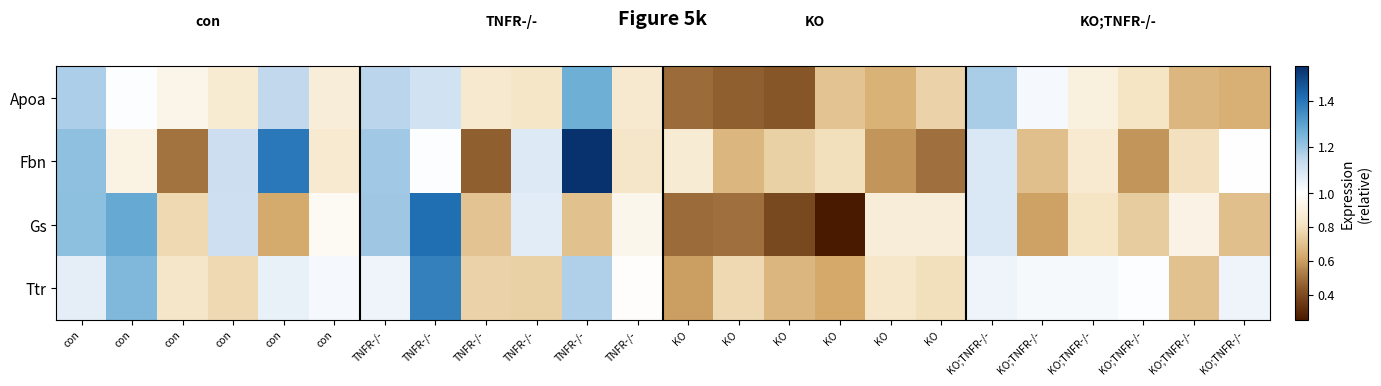

List the series in order of their peak value, lowest first.

Apoa, Ttr, Gs, Fbn